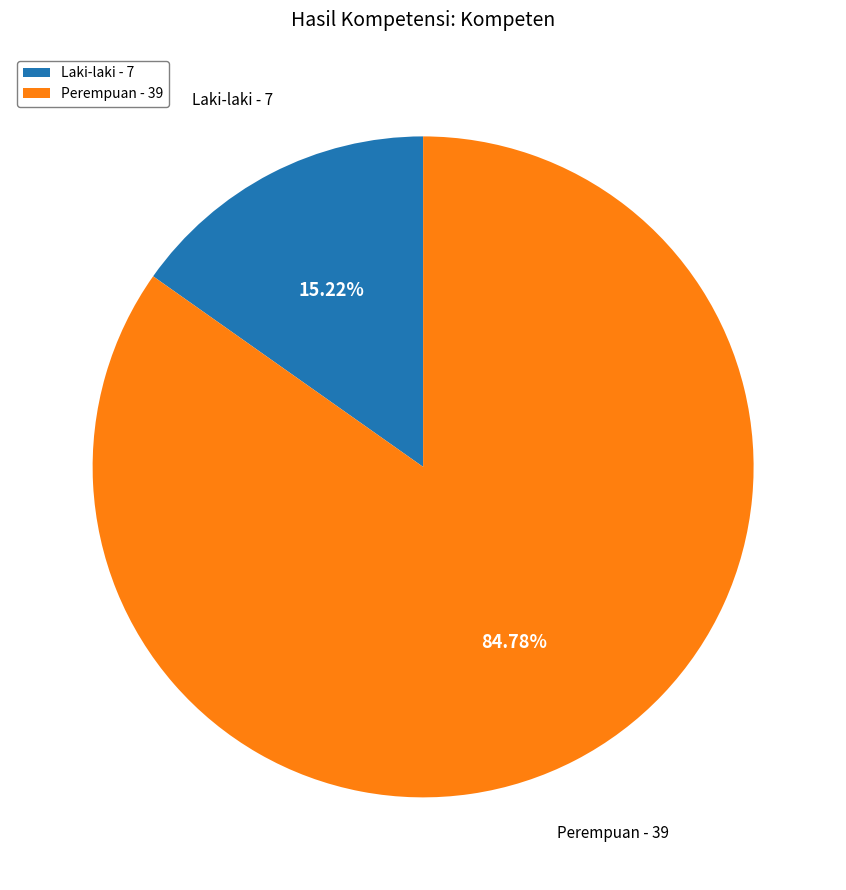

Rank the categories by value from highest to lowest.

Perempuan - 39, Laki-laki - 7